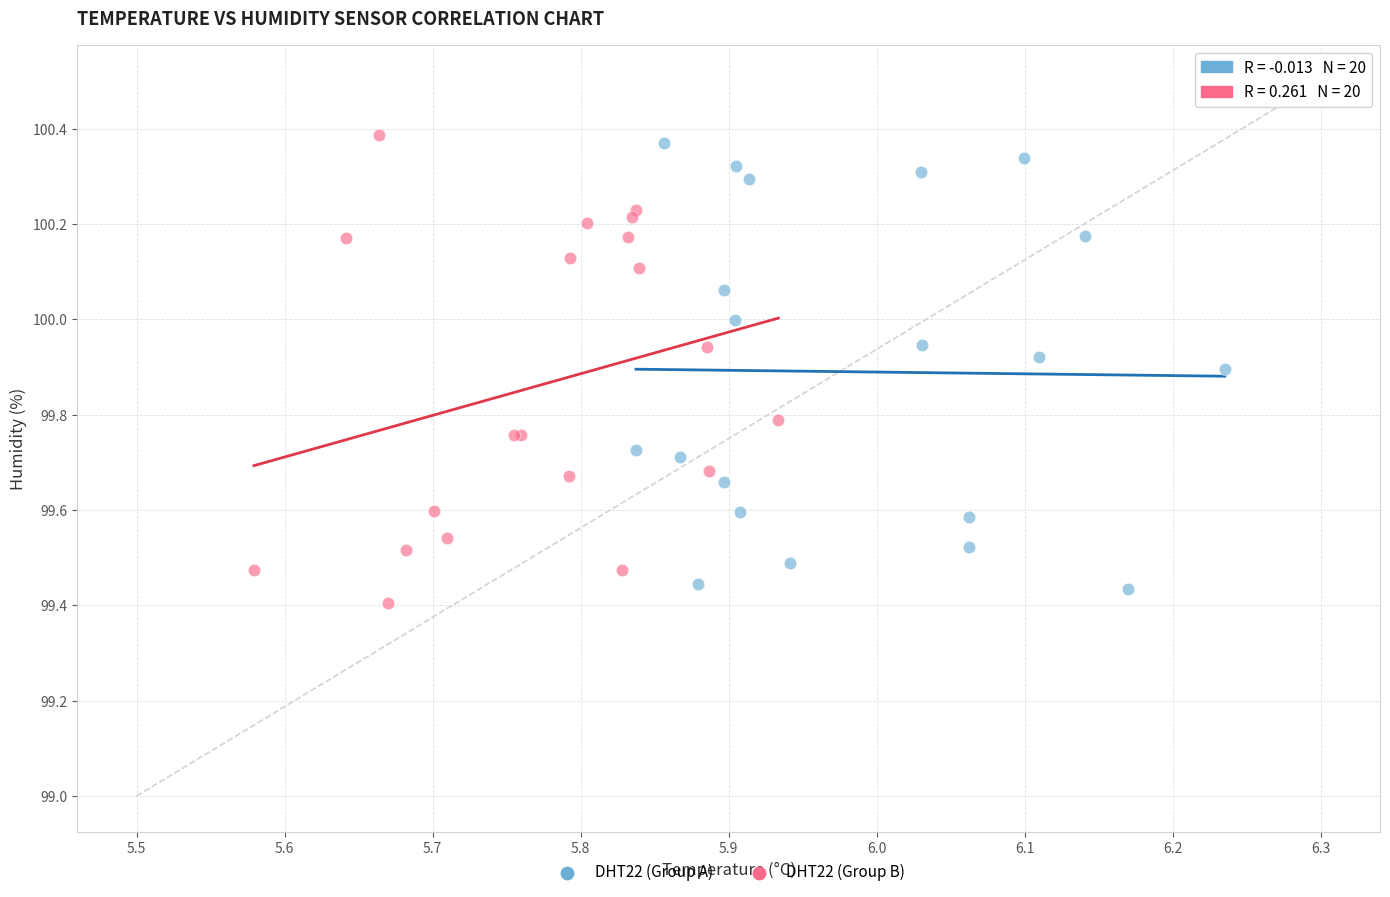

What are all the series names shown in the legend?

DHT22 (Group A), DHT22 (Group B)